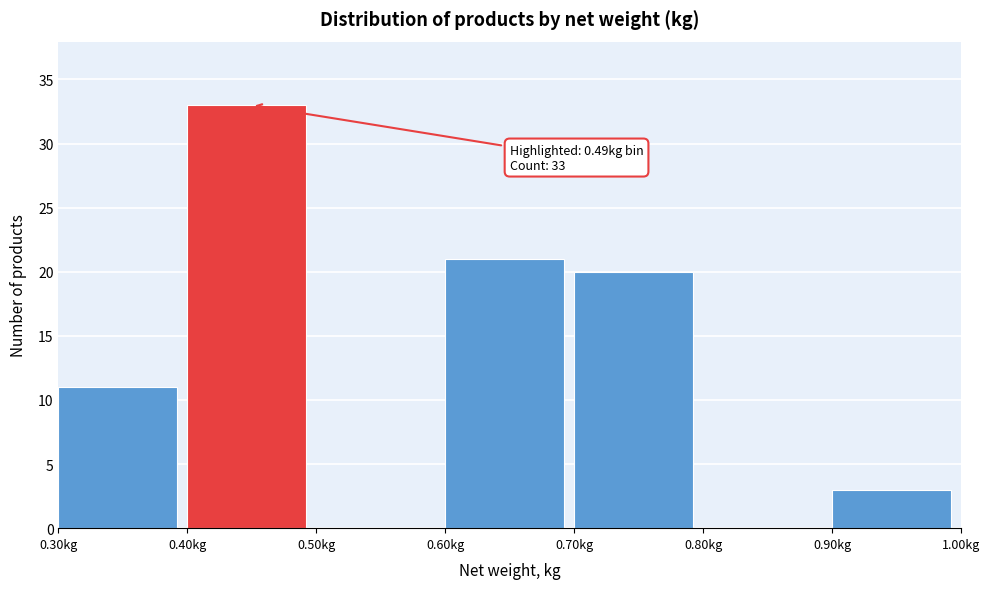

Over which range of the x-axis is the bar tallest?

0.4 to 0.5